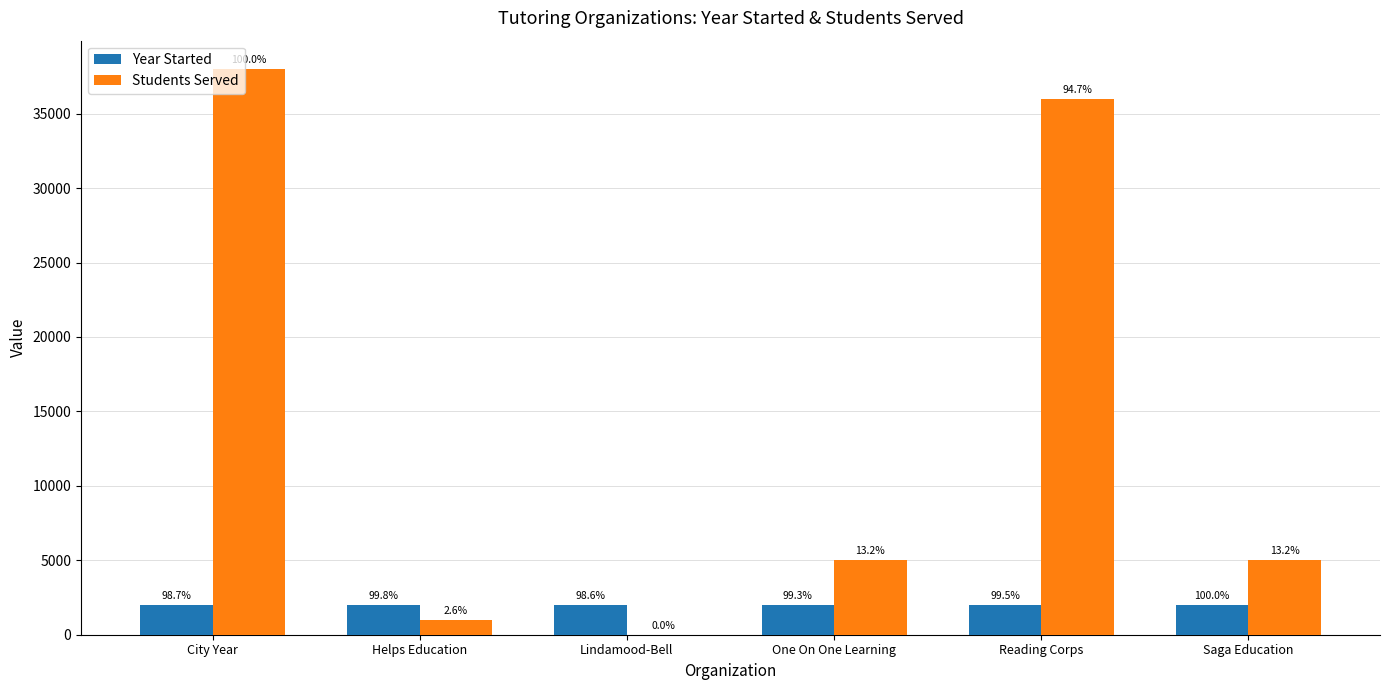

What are all the series names shown in the legend?

Year Started, Students Served